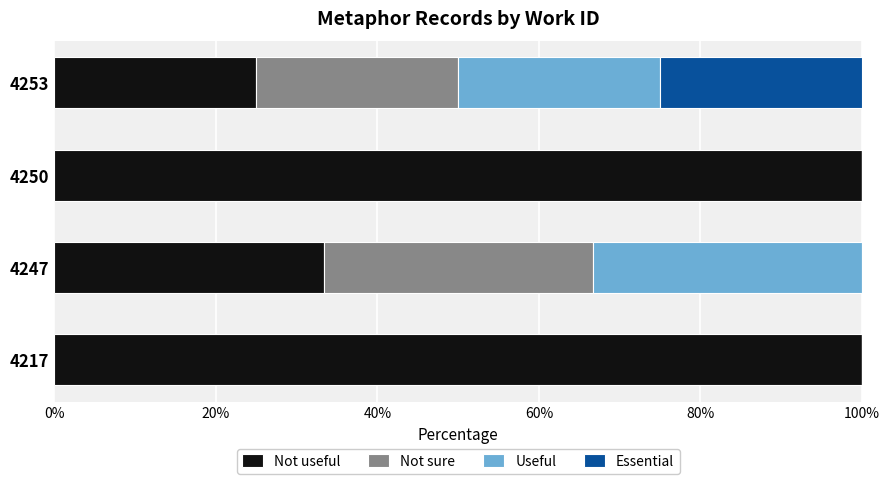

What is the total value across all series at 4247?

100.0